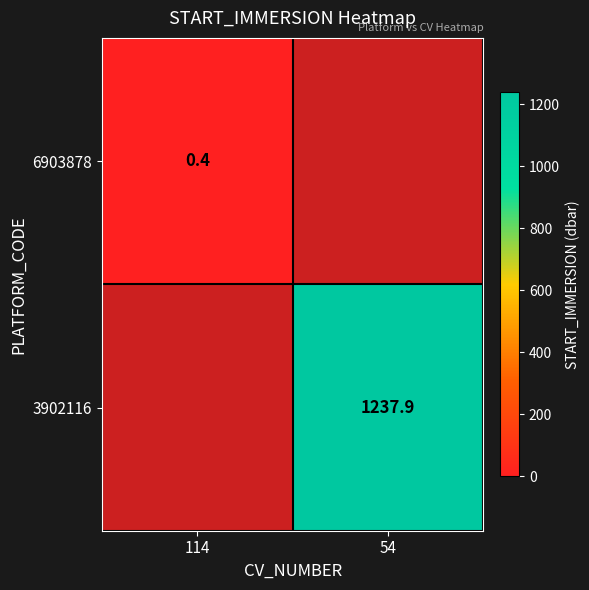

True or false: 3902116 has a value of 1237.9 at 54.

True